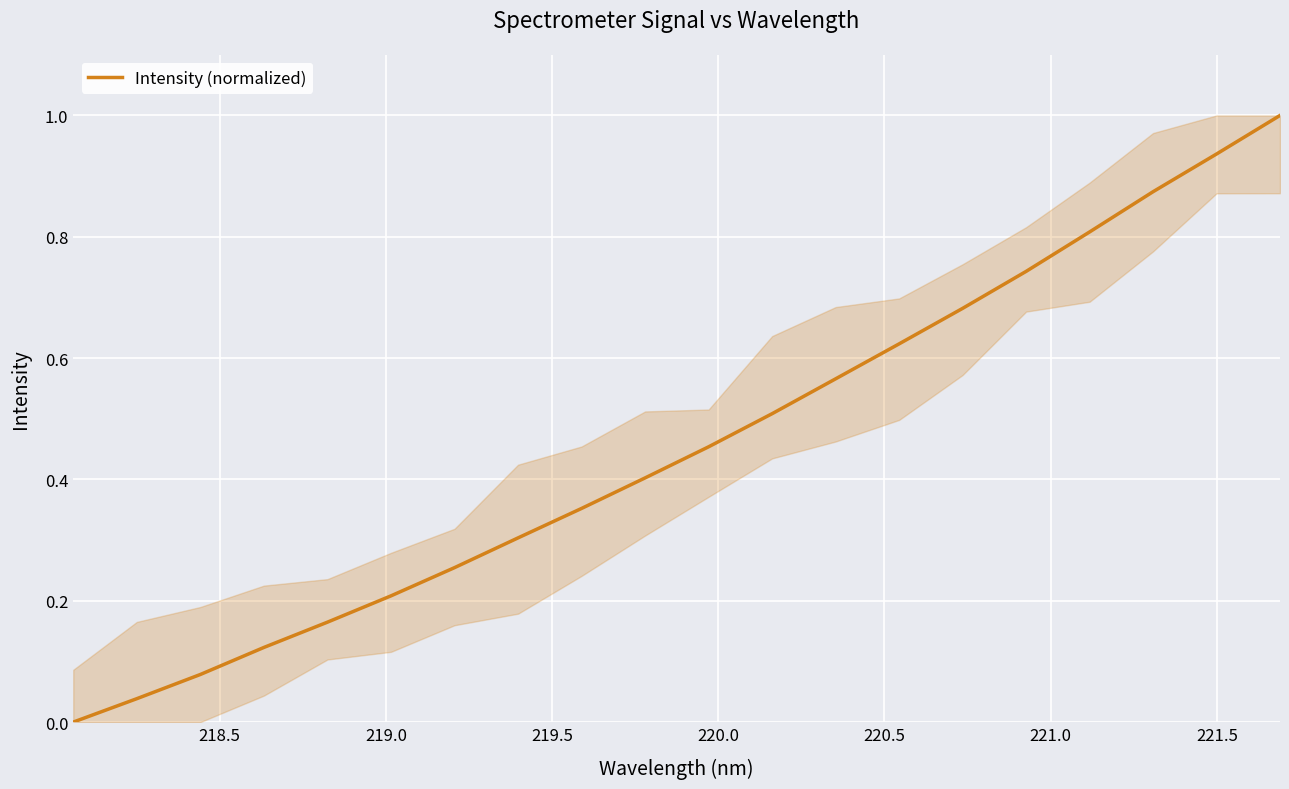

What is the maximum value shown in the chart?

1.0